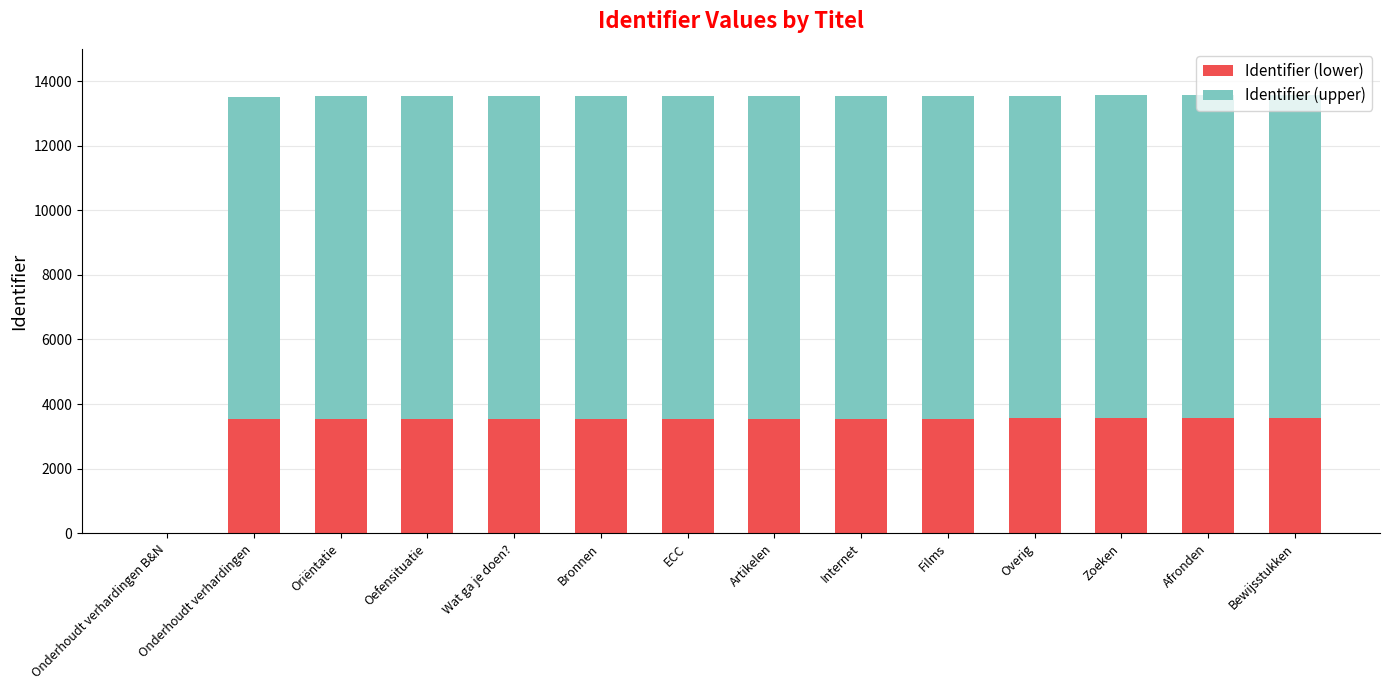

The Identifier (lower) series shows 1409 at Bewijsstukken. True or false?

False